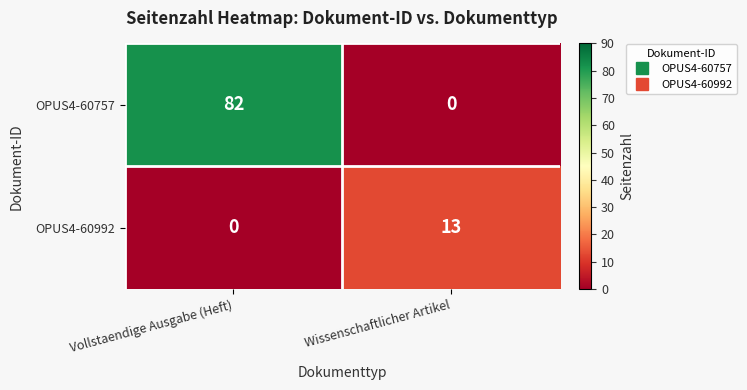

Which category has the highest value in the OPUS4-60992 series?

Wissenschaftlicher Artikel